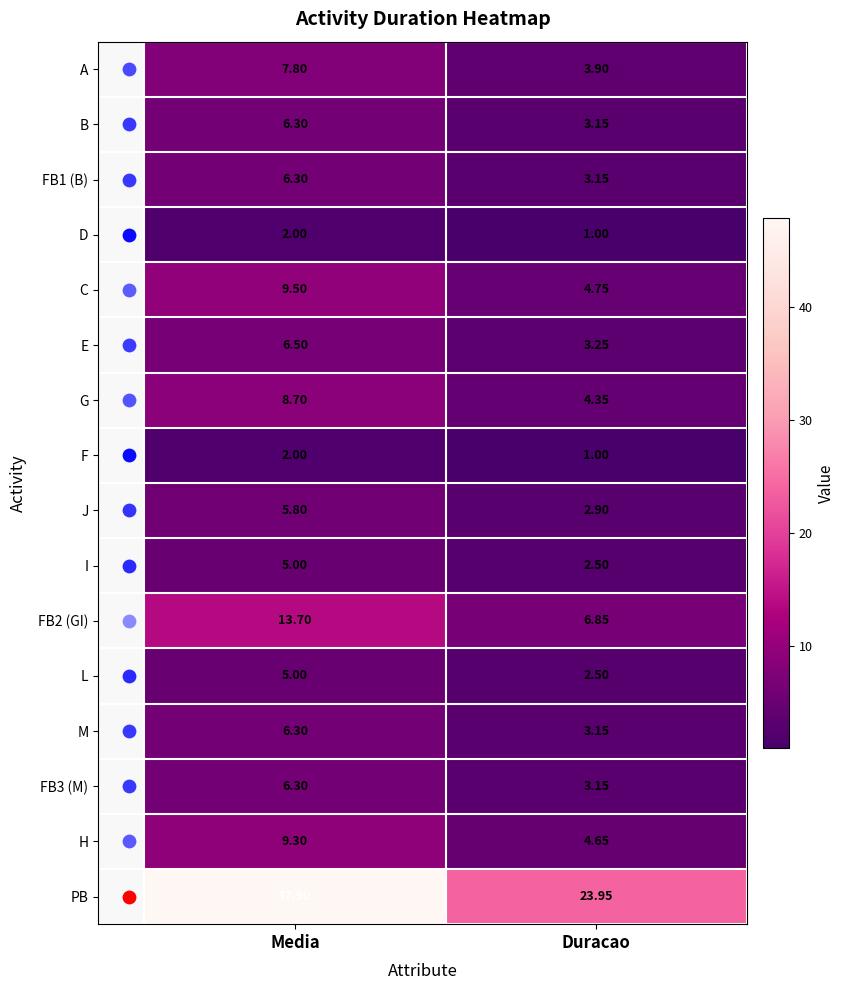

At which label does B first exceed 6?

Media